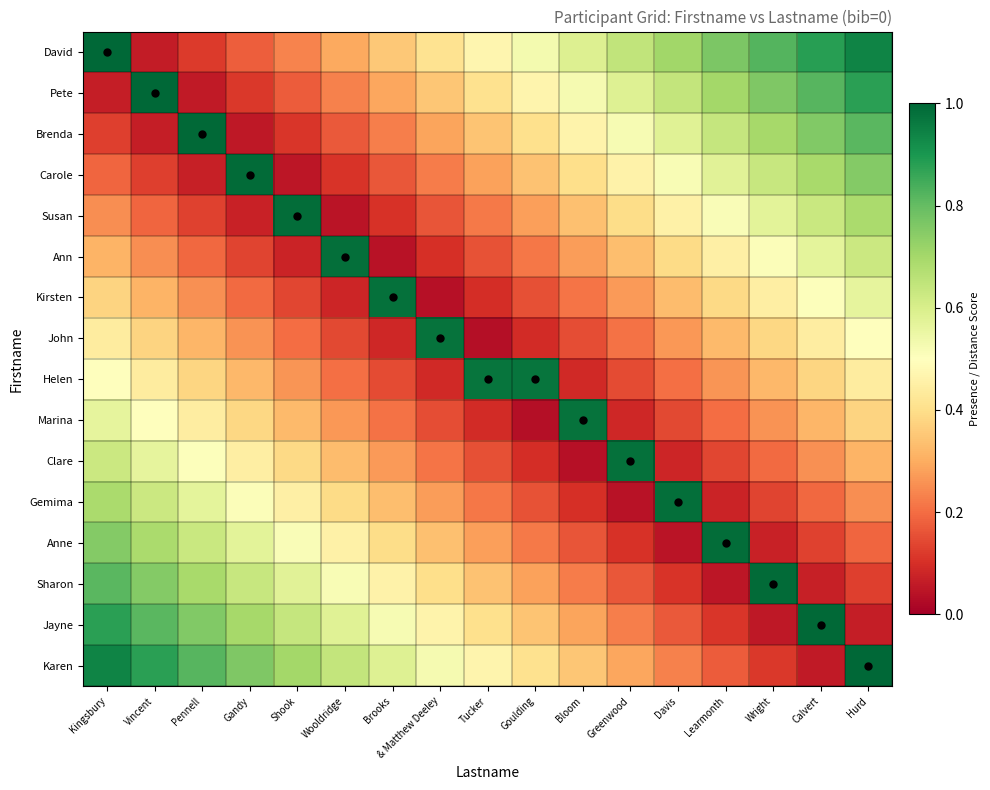

At which category does the chart reach its peak across all series?

Kingsbury